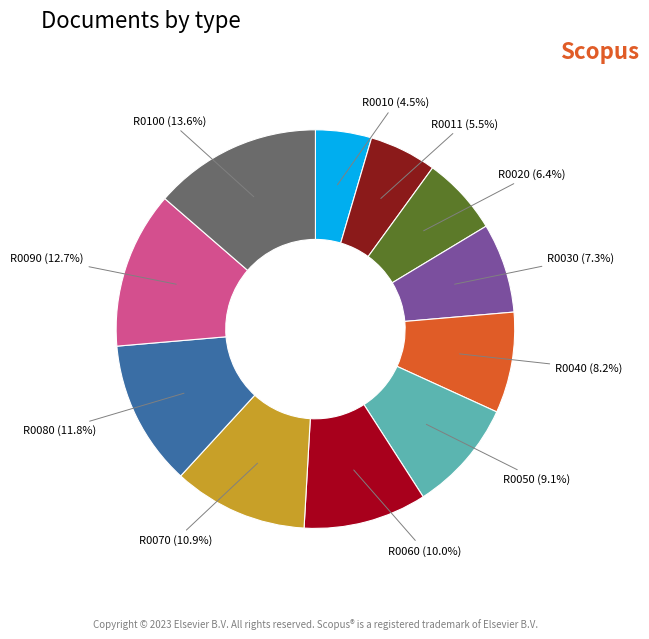

To the nearest percent, what is the average slice percentage?

9%